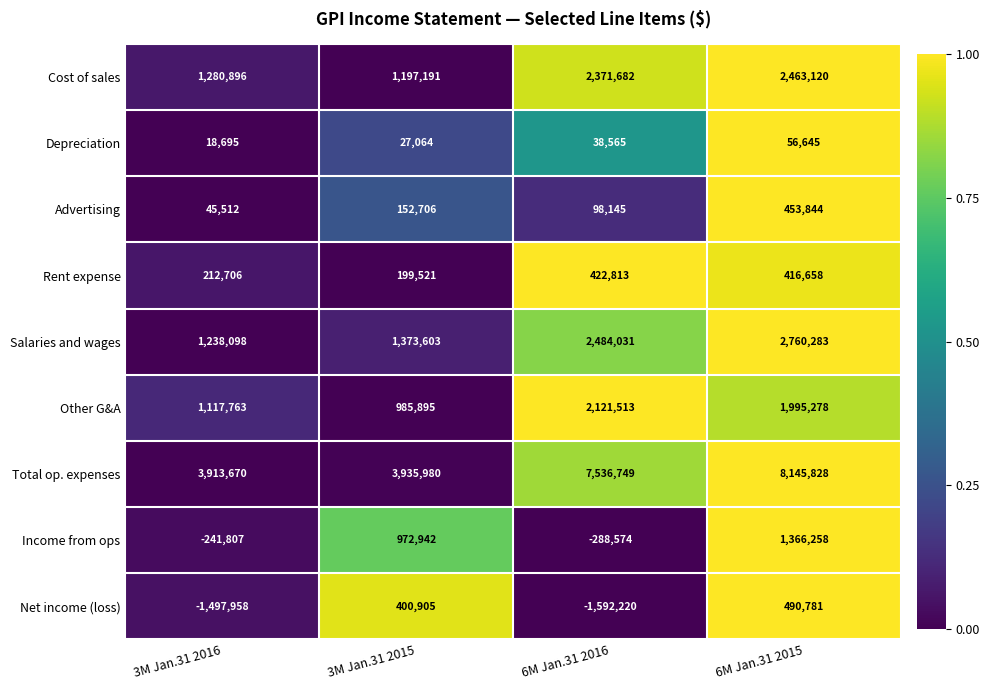

What is the difference between the highest and lowest values at 6M Jan.31 2016?

9128969